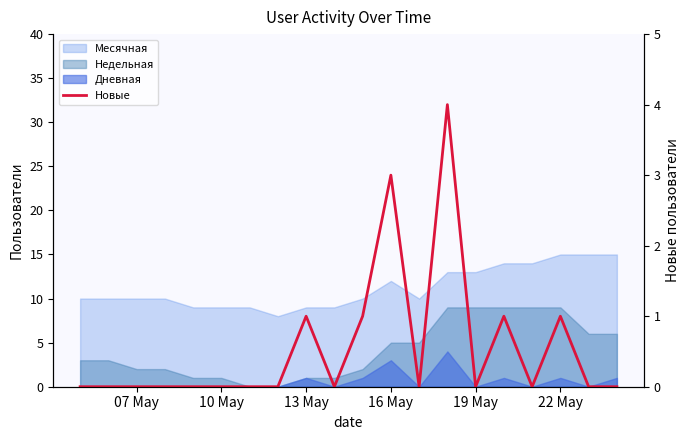

How many points are lower than both their immediate neighbors (excluding endpoints)?

4